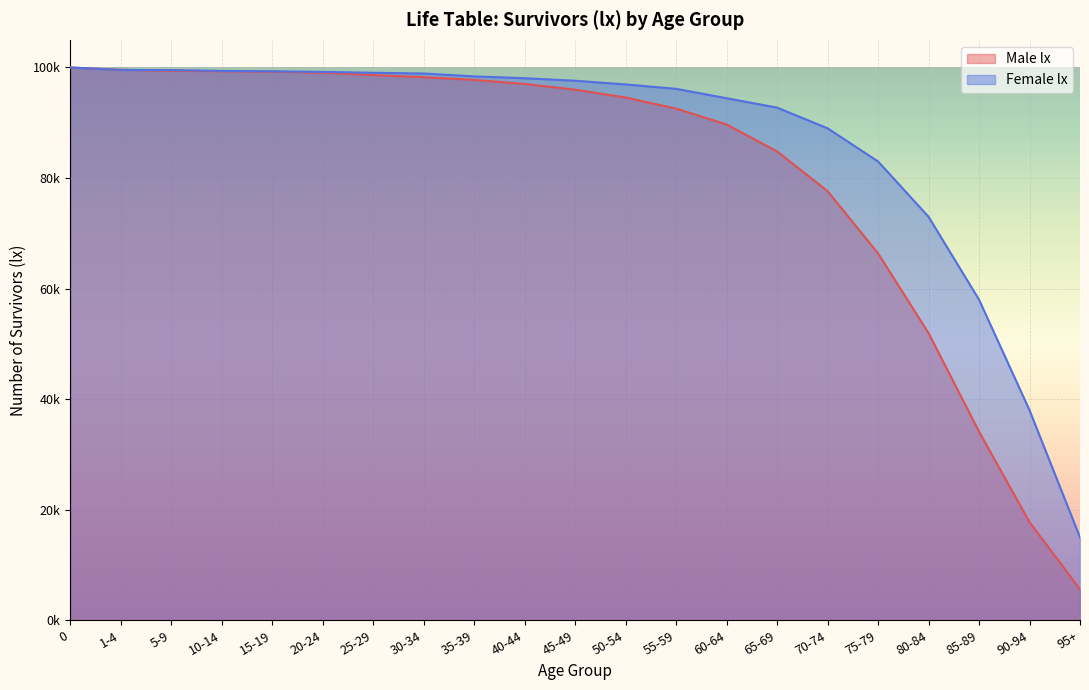

Is it true that lx (Female) equals 151442 at 1-4?

False